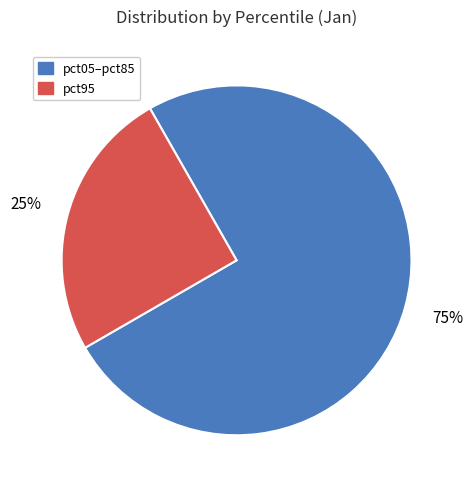

How many segments does this pie chart have?

2